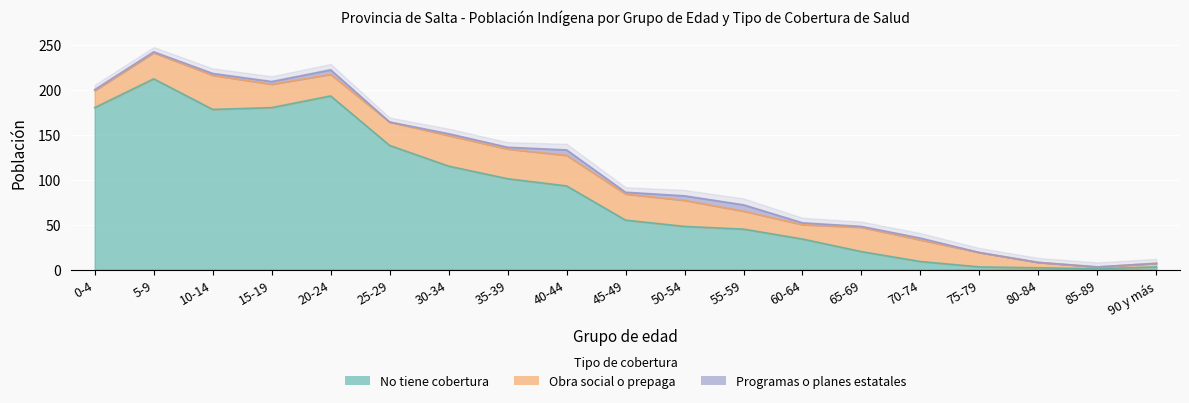

At how many categories does at least one series exceed 130?

6